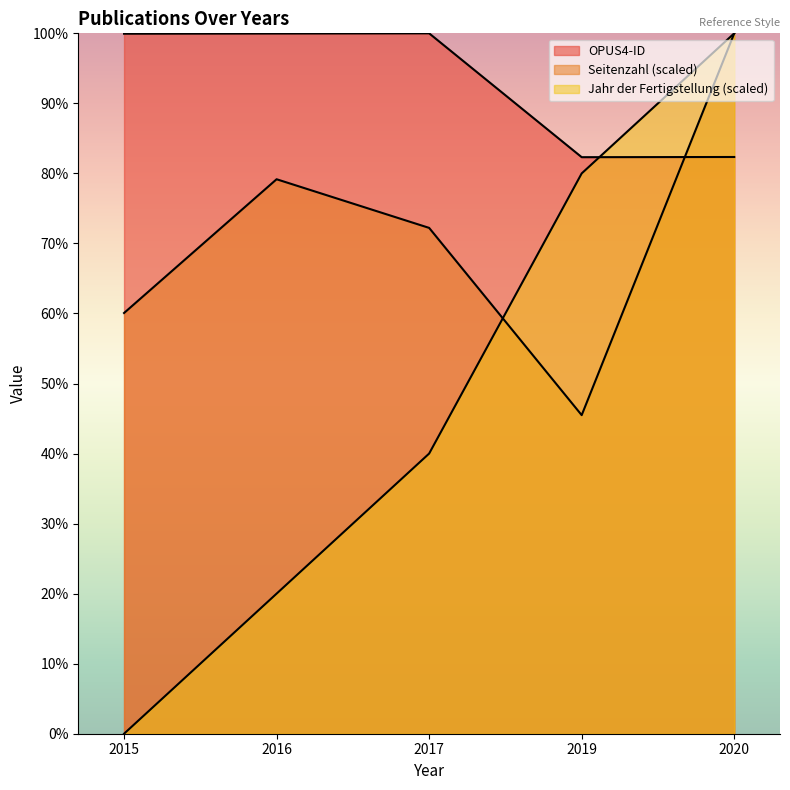

What is the sum of all Jahr der Fertigstellung values?

240.0